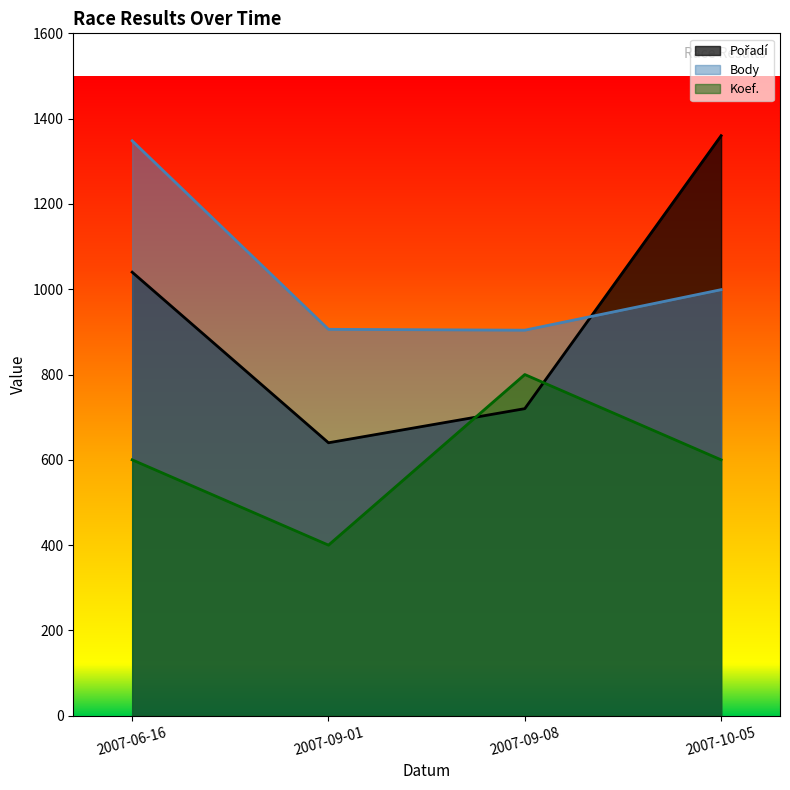

What is the value of the Body point at the 1st from the left?

1348